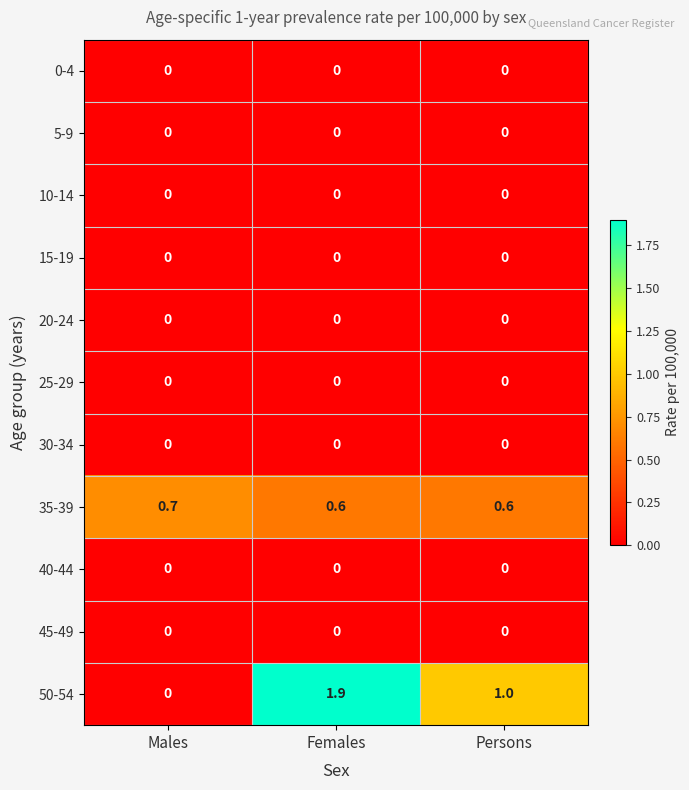

At which category is the sum across all series the highest?

Females